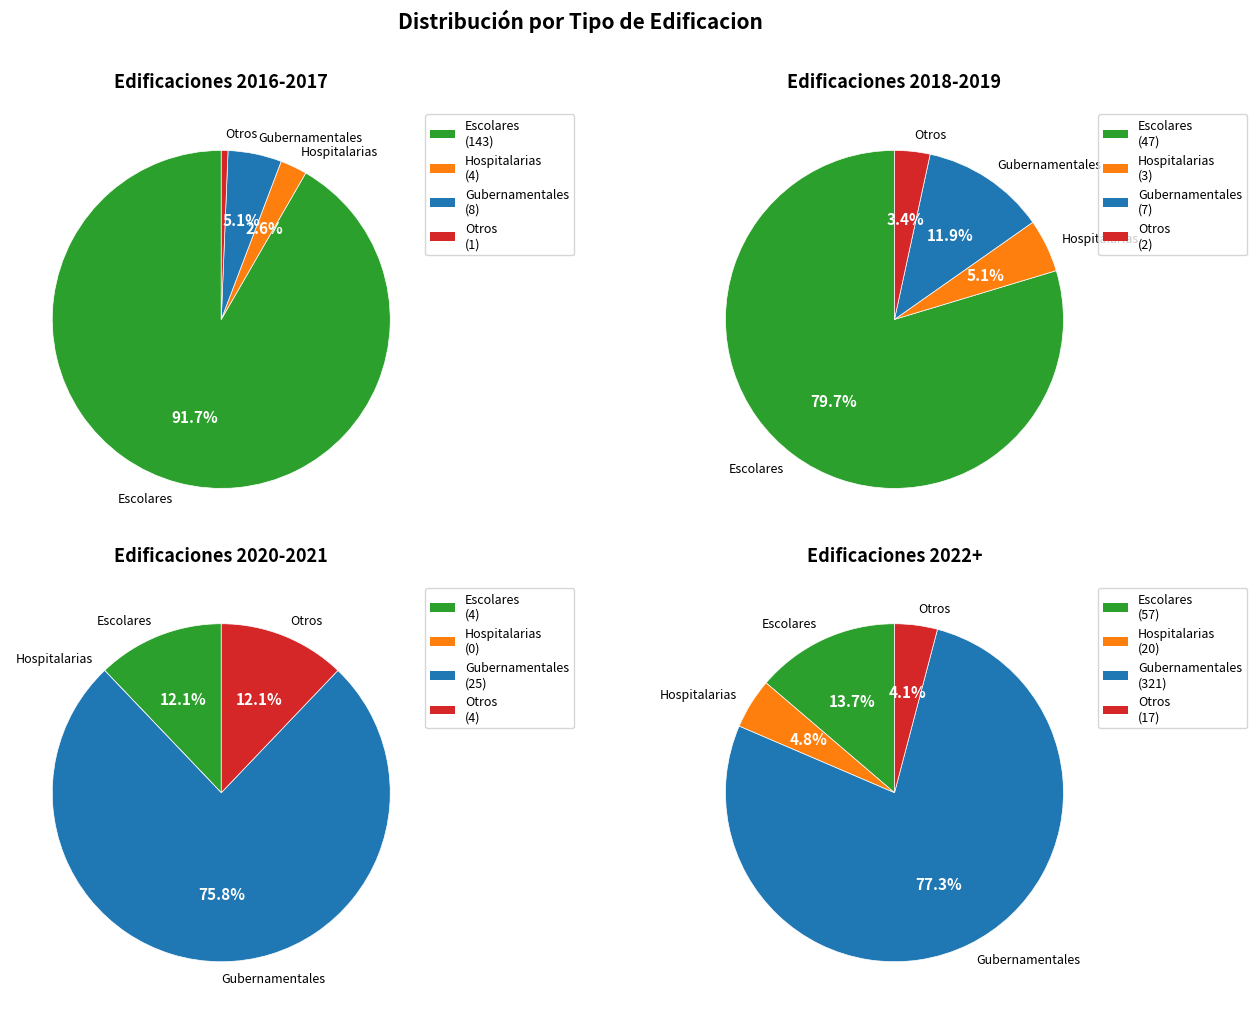

At 6, list the series in order from largest to smallest.

Gubernamentales, Escolares, Otros, Hospitalarias